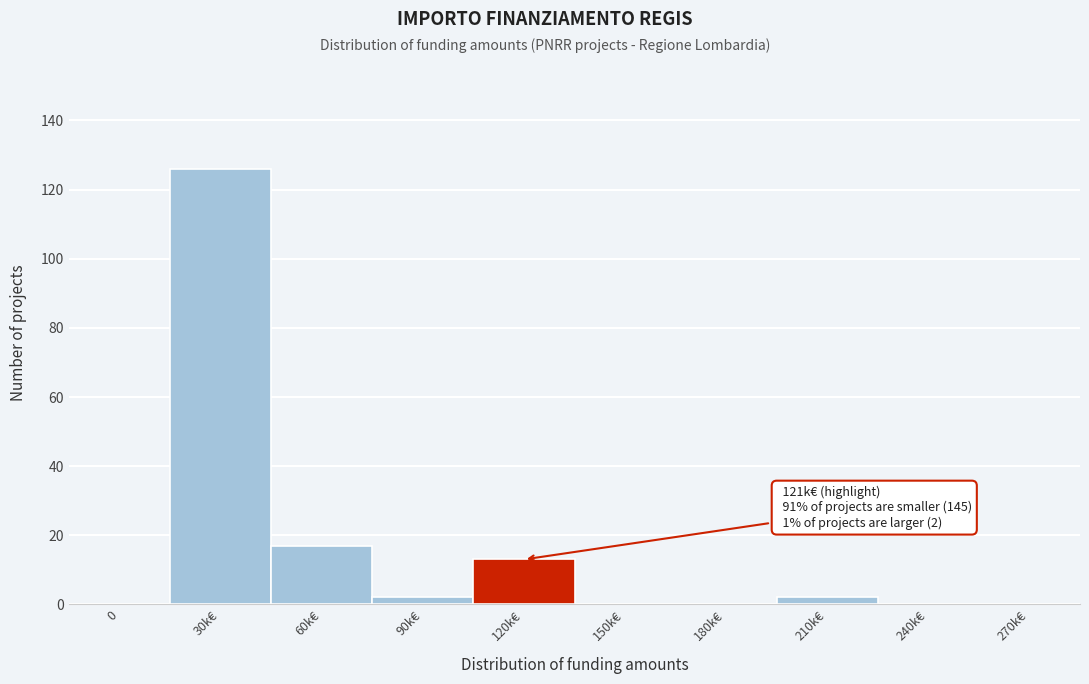

Reading left to right, extract all data points from this chart.

0=0	30k€=126	60k€=17	90k€=2	120k€=13	150k€=0	180k€=0	210k€=2	240k€=0	270k€=0